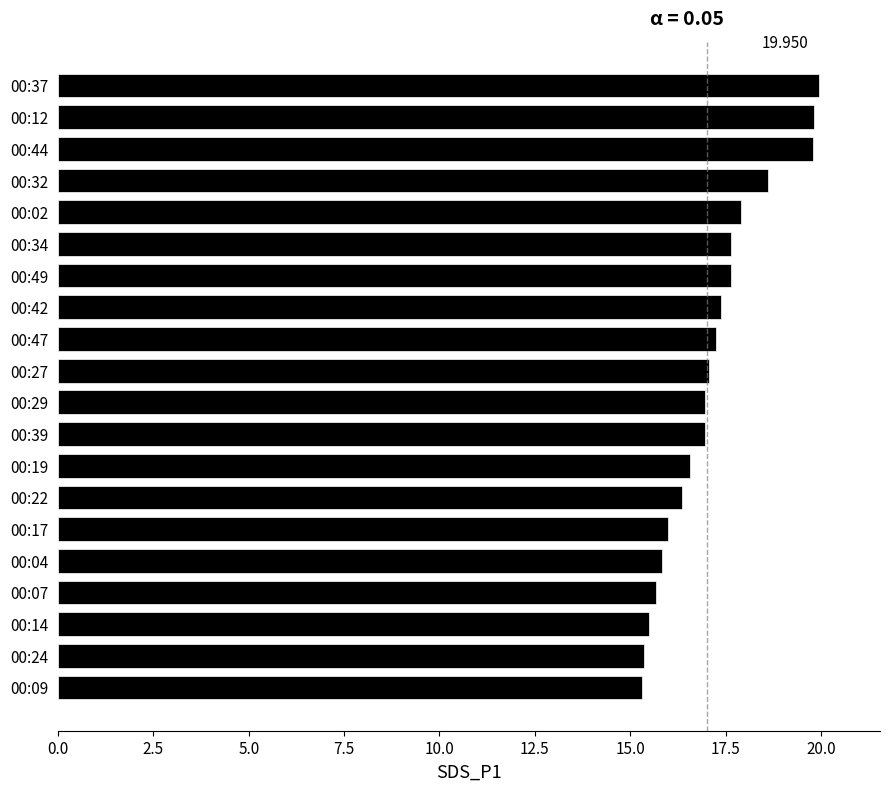

How many distinct data groups are displayed?

1